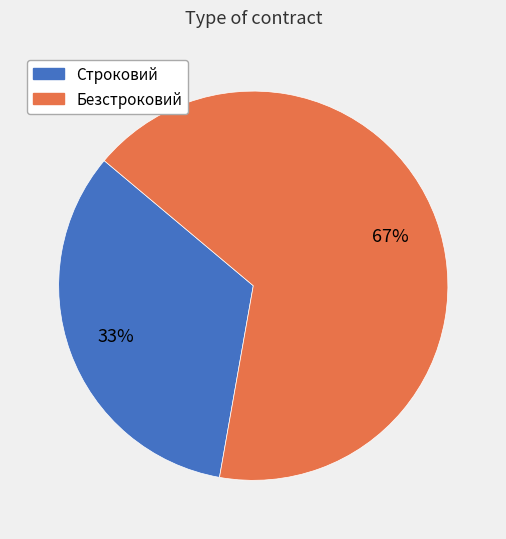

The Строковий slice represents 33% of the pie. True or false?

True